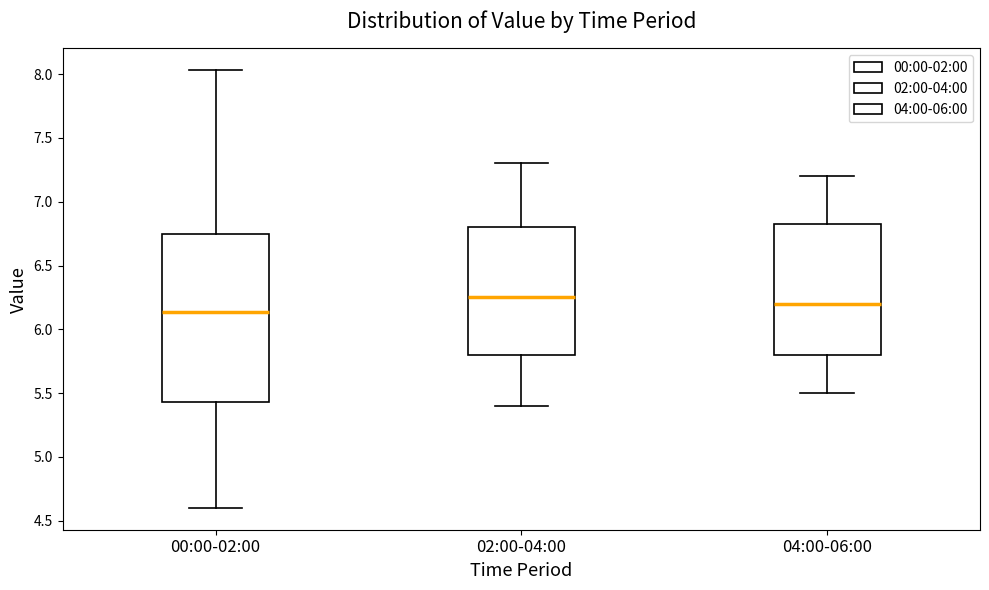

Which box is the tallest, from its lower edge to its upper edge?

00:00-02:00